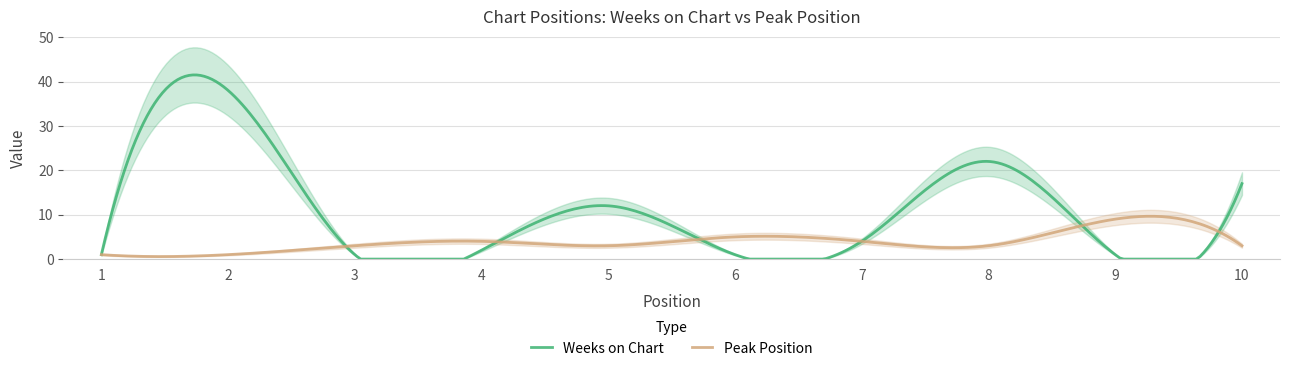

What is the total value across all series at 9?

10